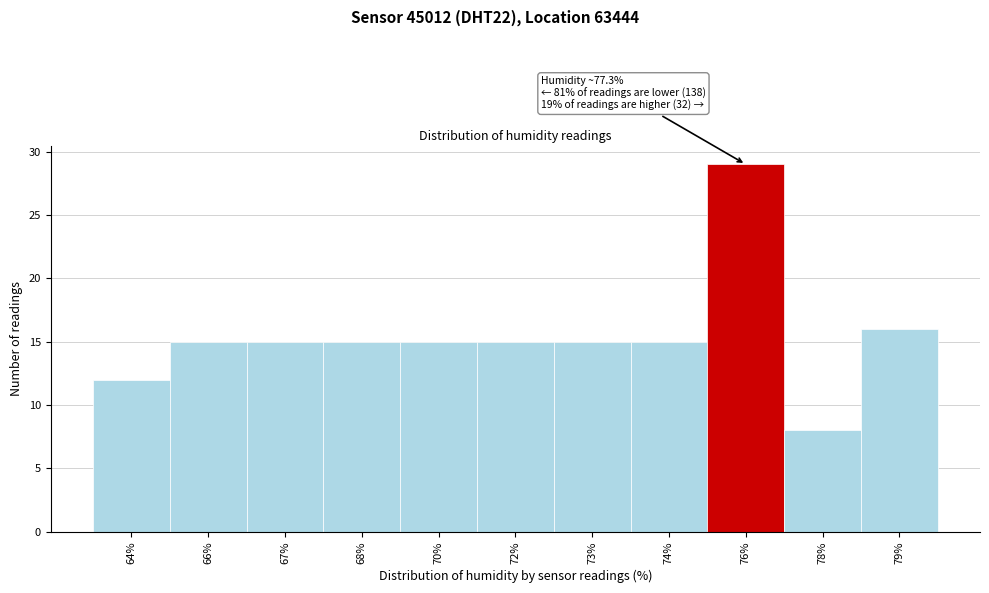

Reading left to right, extract all data points from this chart.

12	15	15	15	15	15	15	15	29	8	16